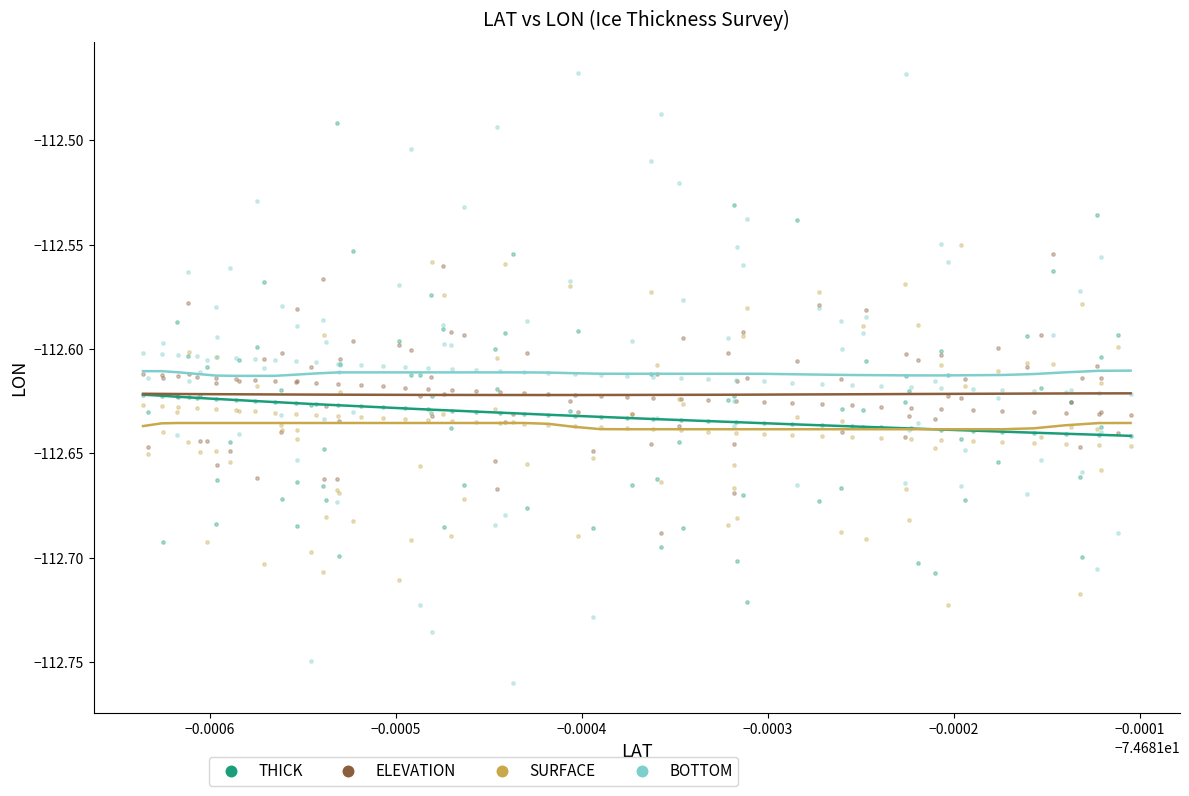

What are all the series names shown in the legend?

THICK, ELEVATION, SURFACE, BOTTOM